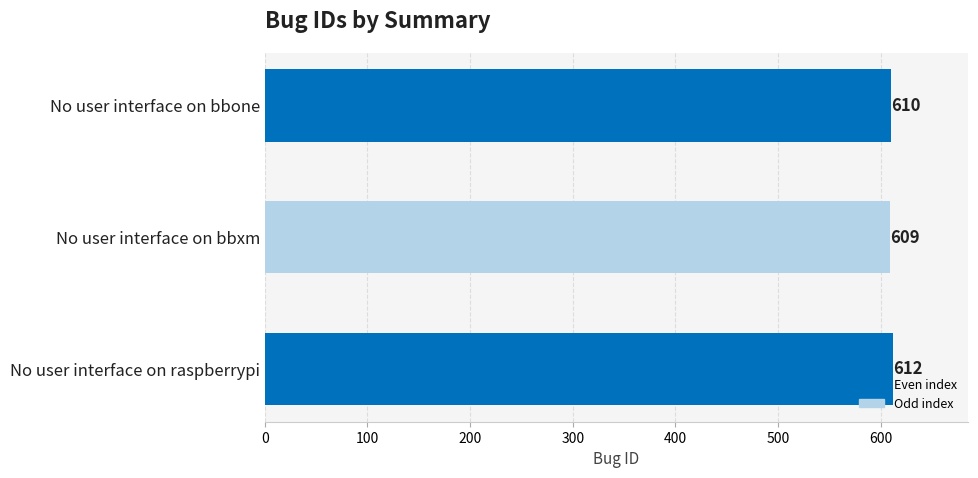

At which category does the chart reach its peak across all series?

No user interface on raspberrypi